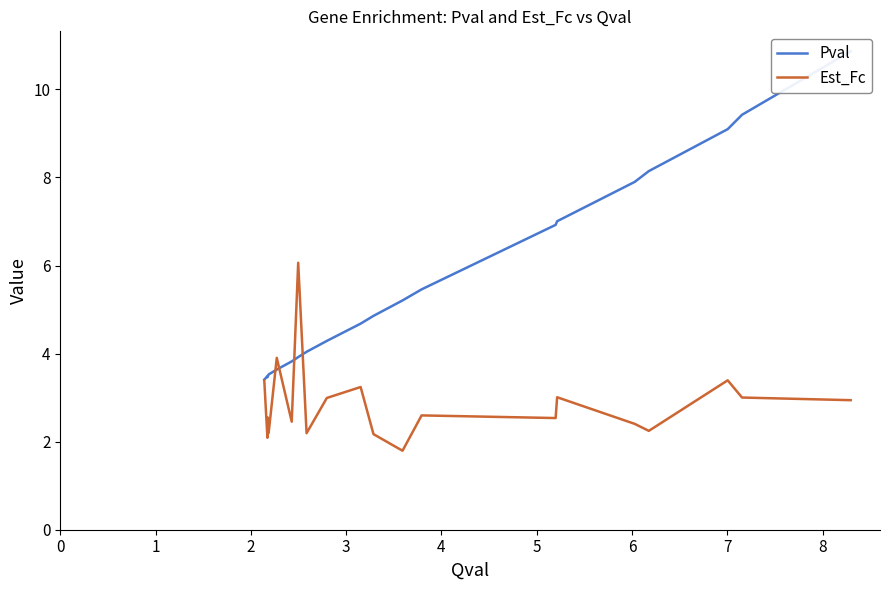

How many intersections are there between Pval and Est_Fc?

4